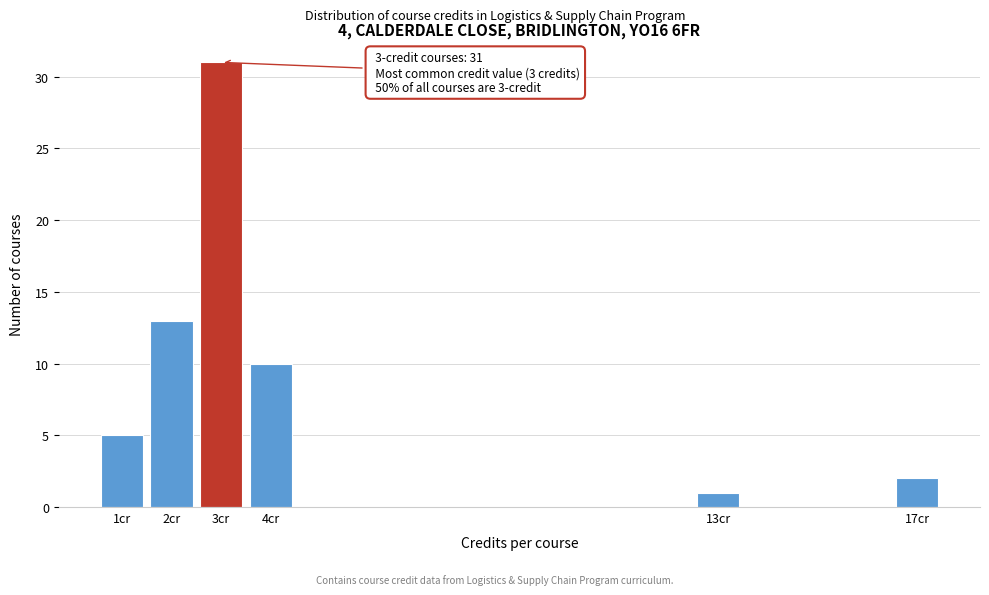

Reading left to right, transcribe all the data shown in this chart.

1cr=5	2cr=13	3cr=31	4cr=10	13cr=1	17cr=2